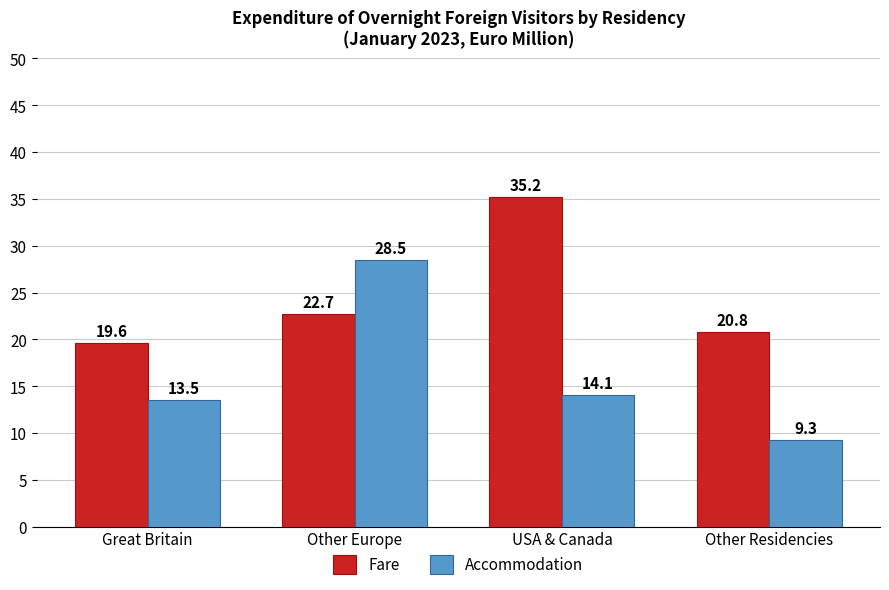

At which label is Fare closest to 27?

Other Europe